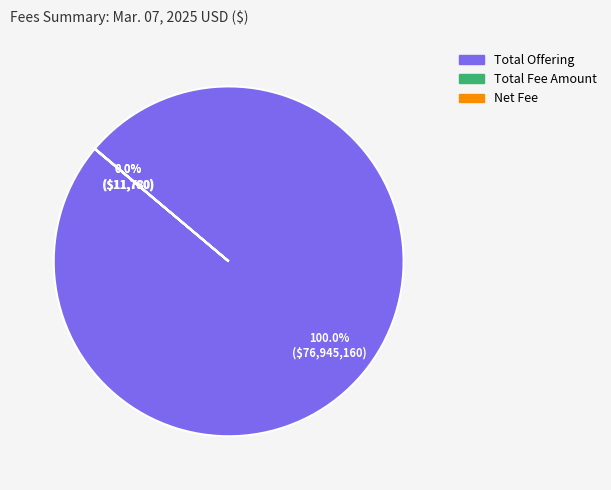

Does any single category account for the majority?

Yes